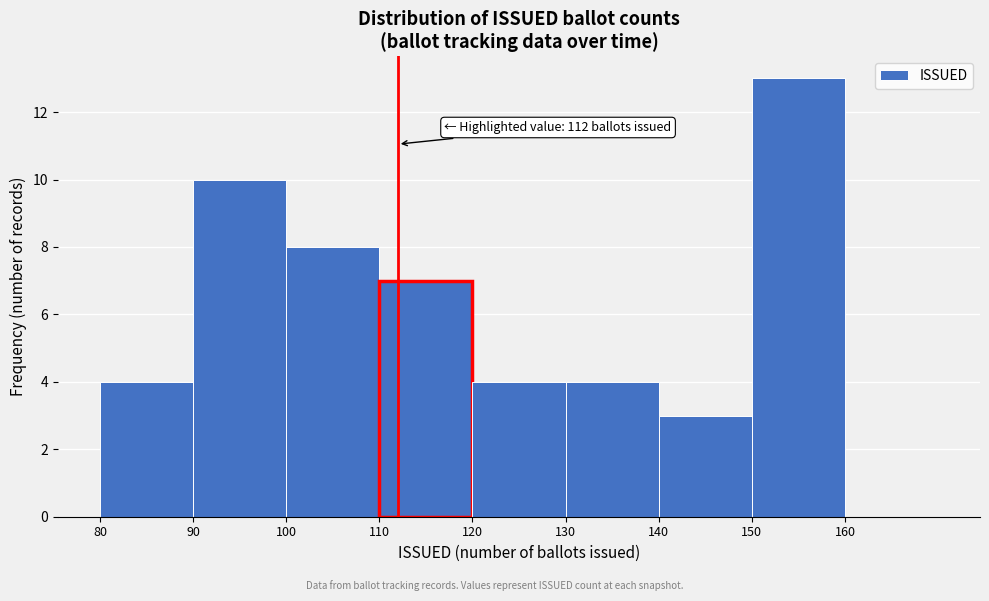

Over which range of the x-axis is the bar tallest?

150 to 160